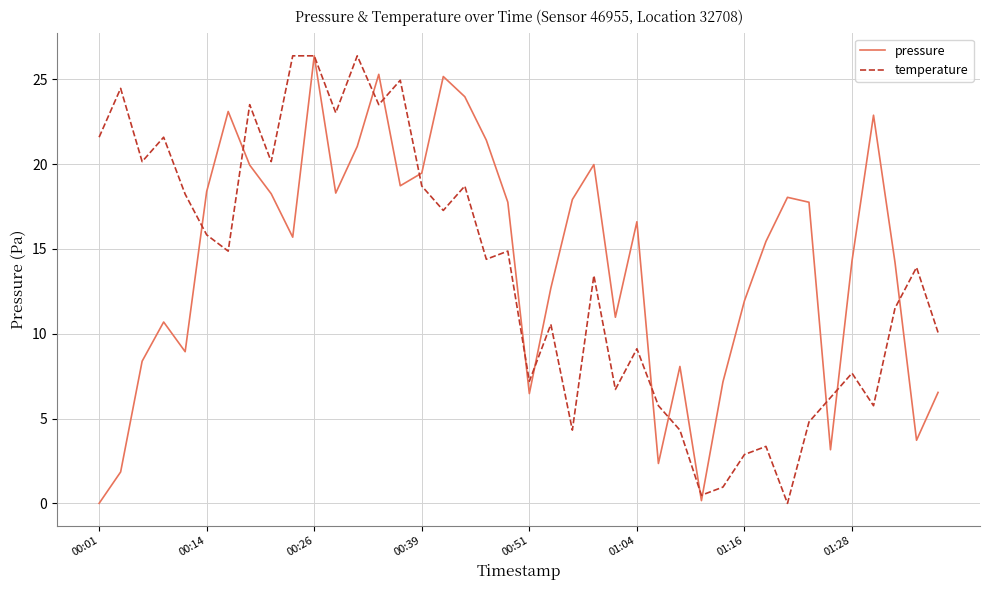

What is the highest value of the pressure series?

26.4